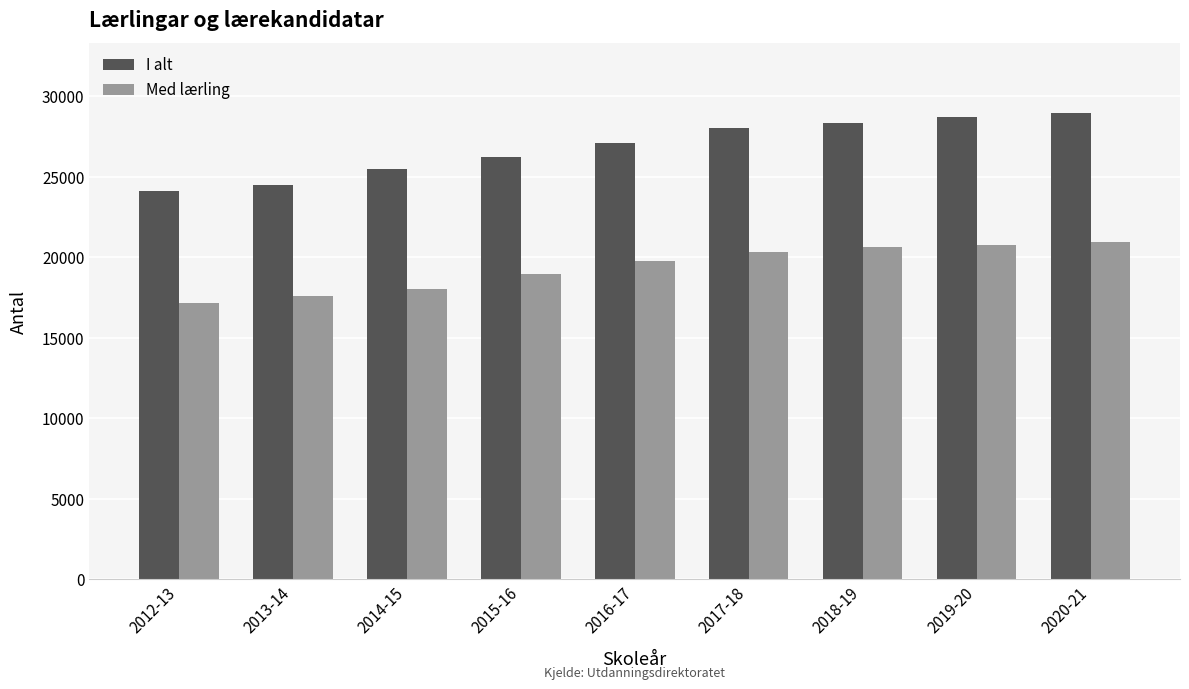

What is the highest value of the Med lærling series?

20953